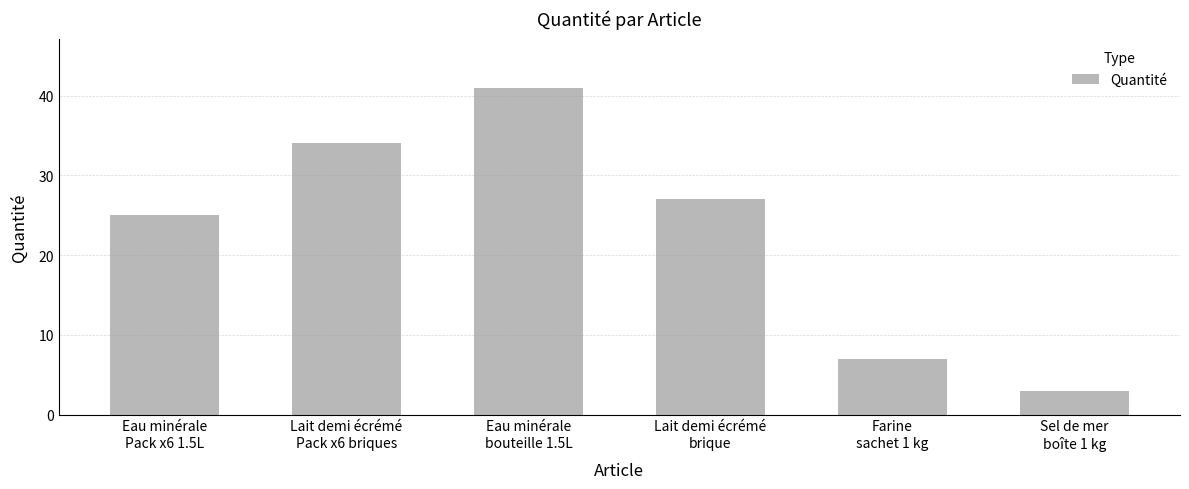

Between Farine
sachet 1 kg and Eau minérale
Pack x6 1.5L, which is larger?

Eau minérale
Pack x6 1.5L